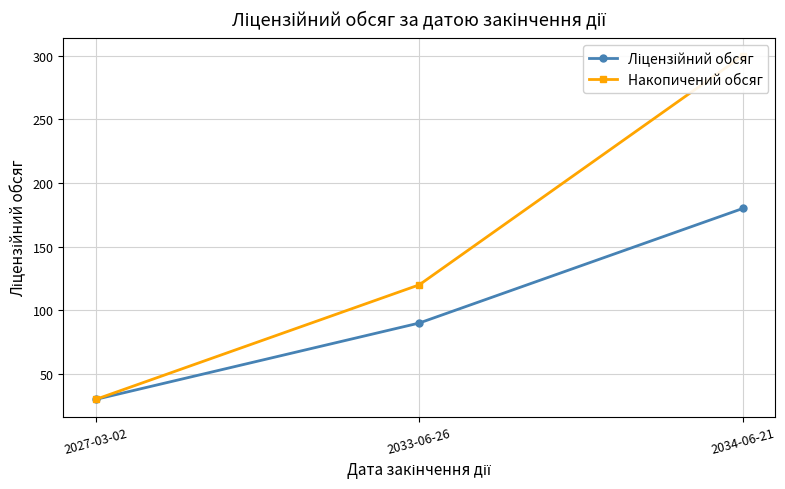

The Ліцензійний обсяг series shows 30 at 2027-03-02. True or false?

True